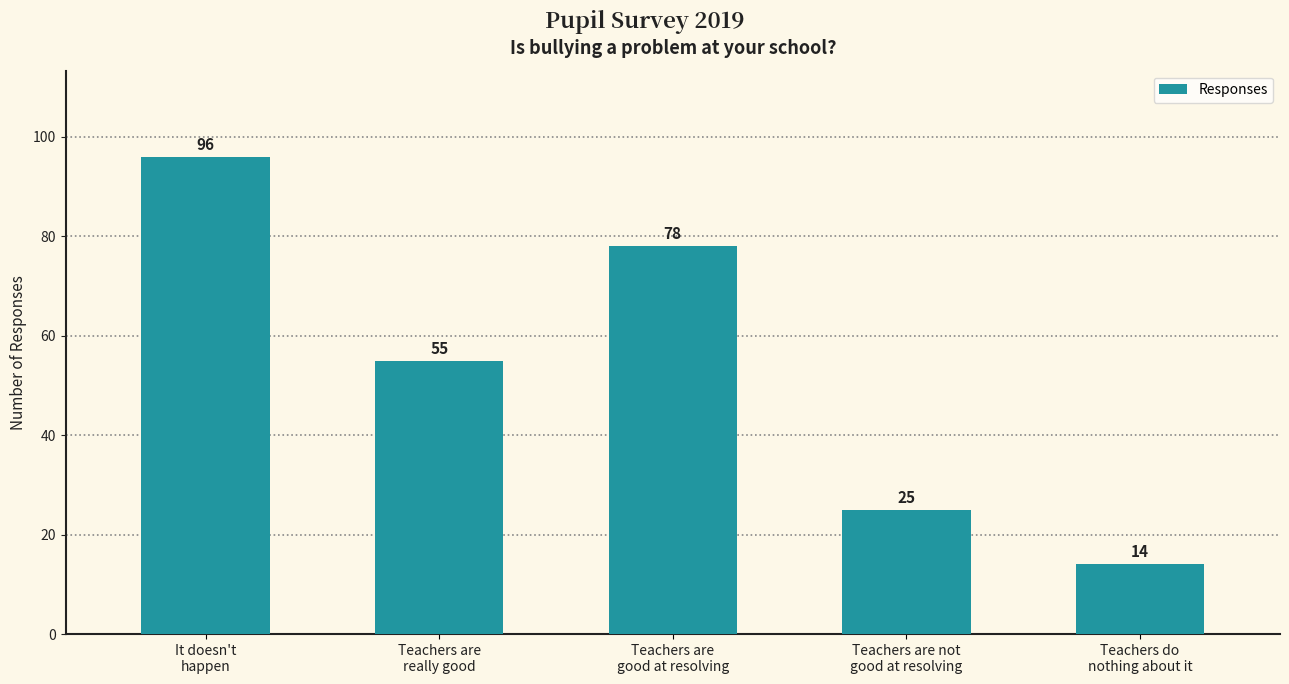

Rank the categories by value from highest to lowest.

It doesn't
happen, Teachers are
good at resolving, Teachers are
really good, Teachers are not
good at resolving, Teachers do
nothing about it